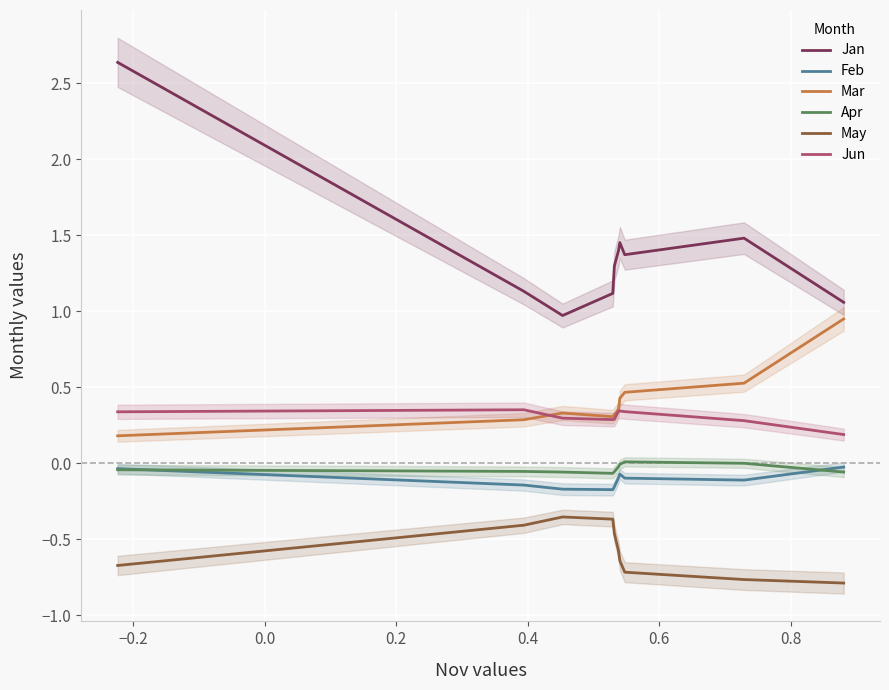

Which series has the largest total across all categories?

Jan